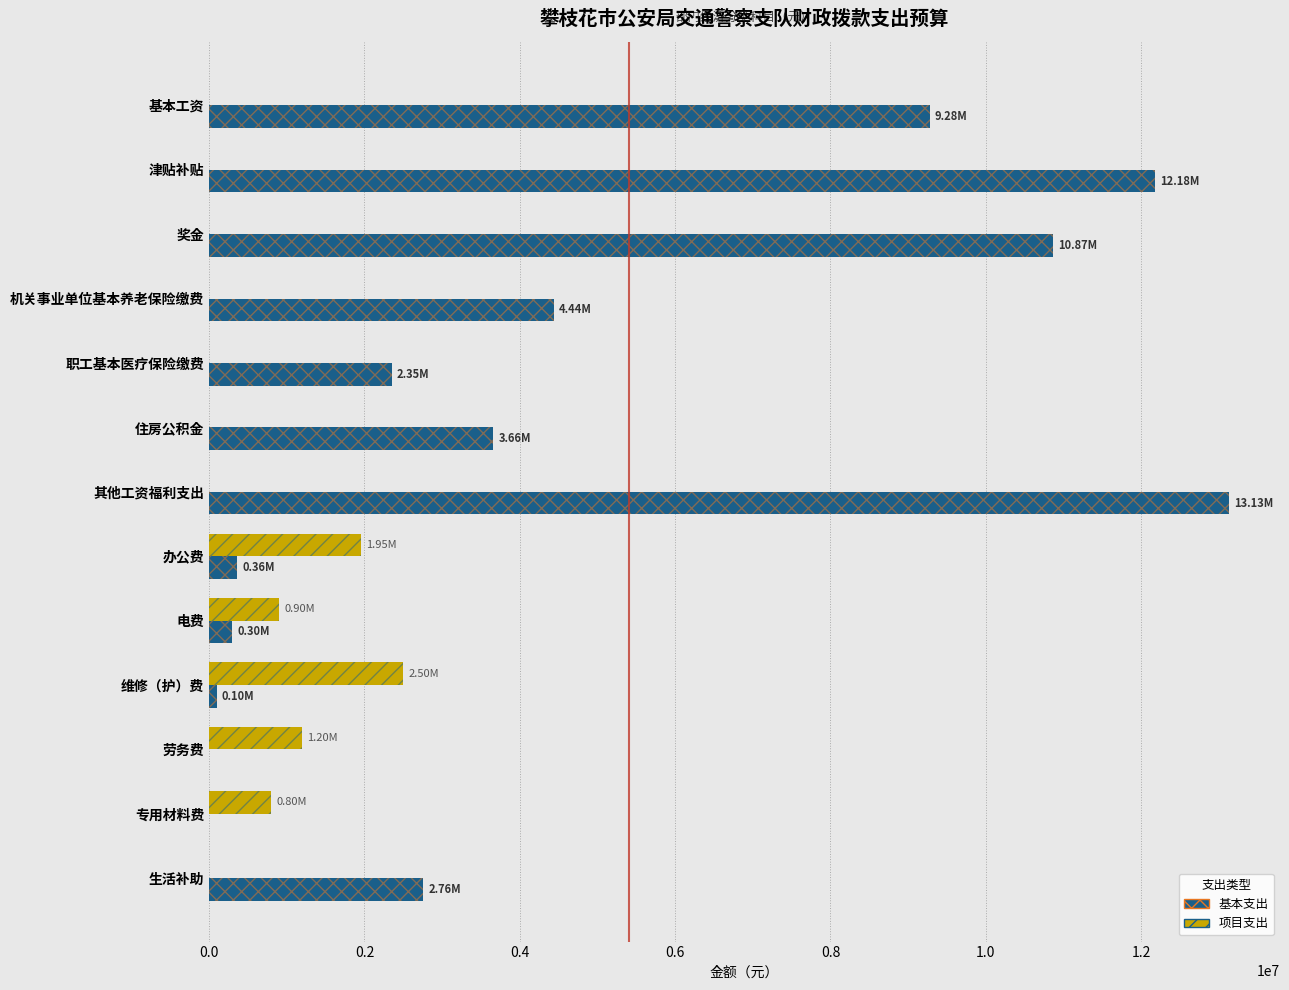

Is it true that 项目支出 equals 0.0 at 津贴补贴?

True